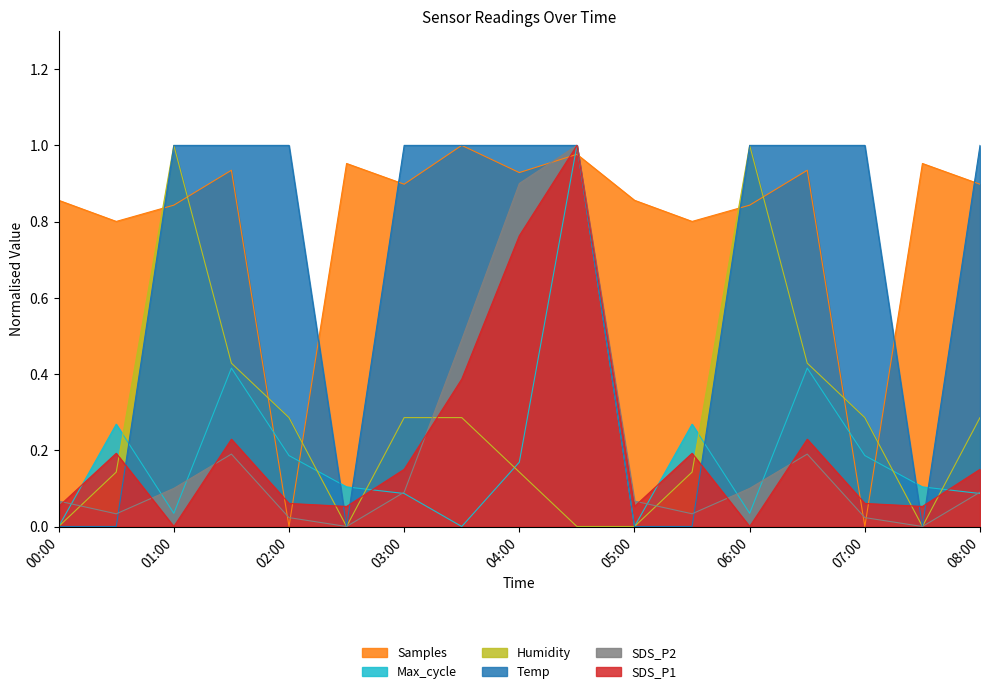

How many values in the Temp series are below 1?

6